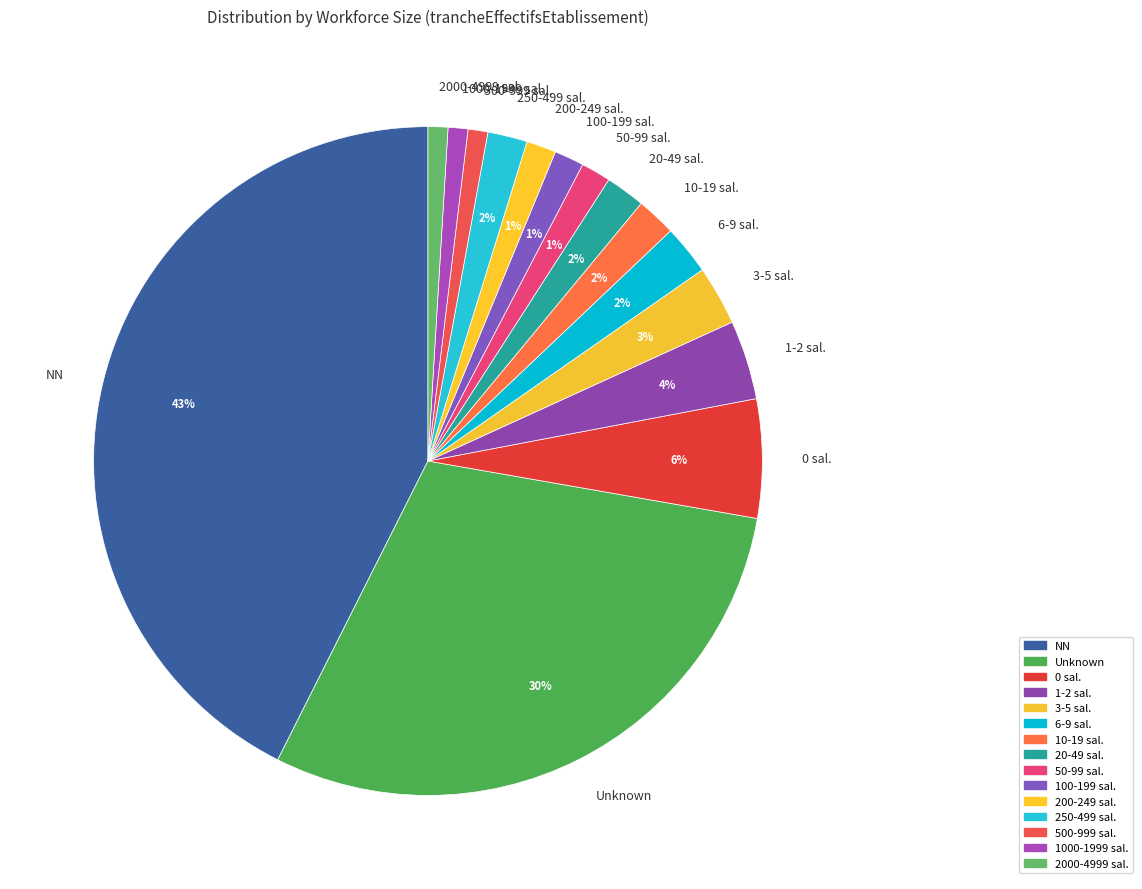

To the nearest percent, what is the combined percentage of 10-19 sal. and 500-999 sal.?

3%